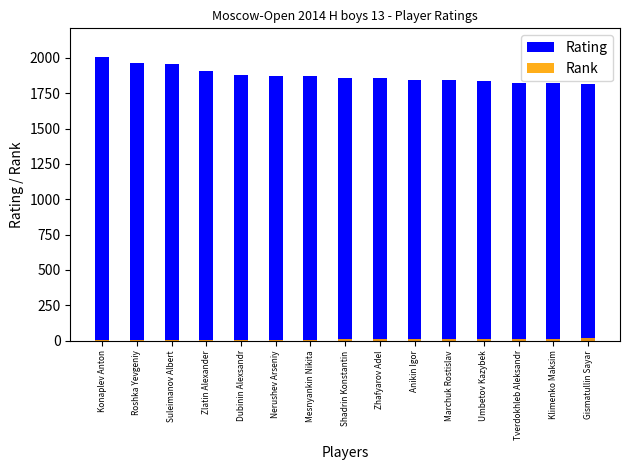

List the series in order of their overall mean, highest first.

Rating, Rank